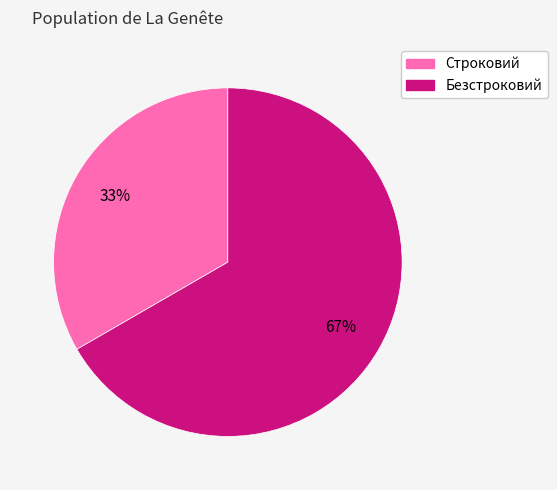

To the nearest percent, what portion does Строковий represent?

33%